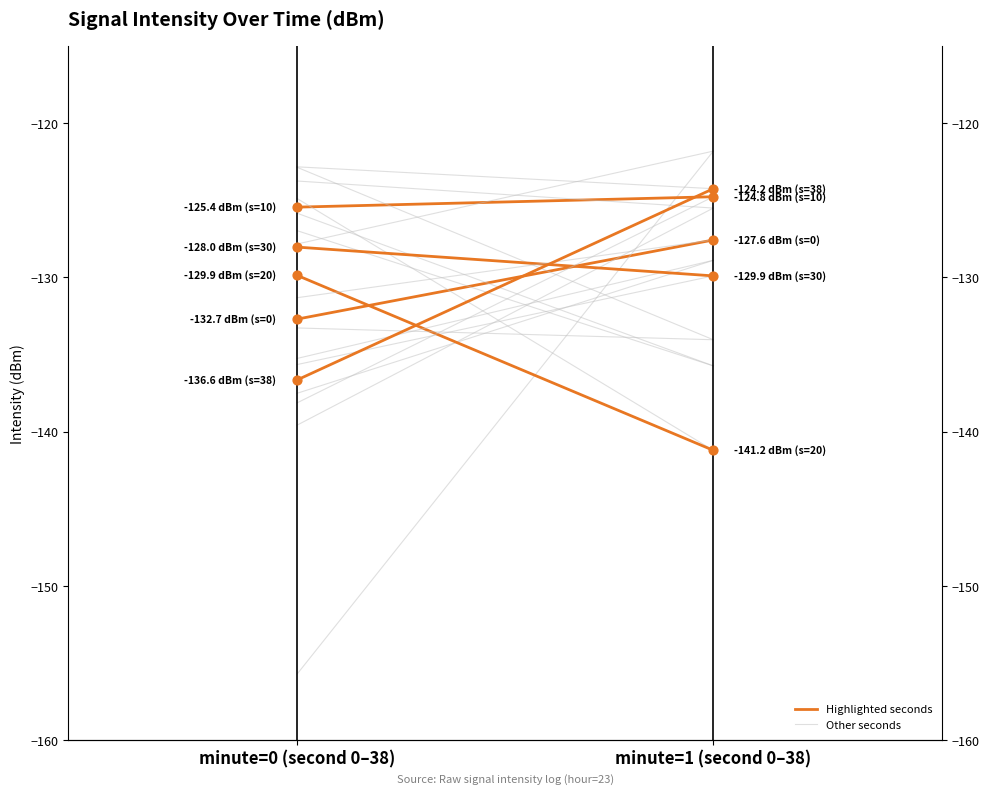

Which series has the widest spread of Y values?

second=38